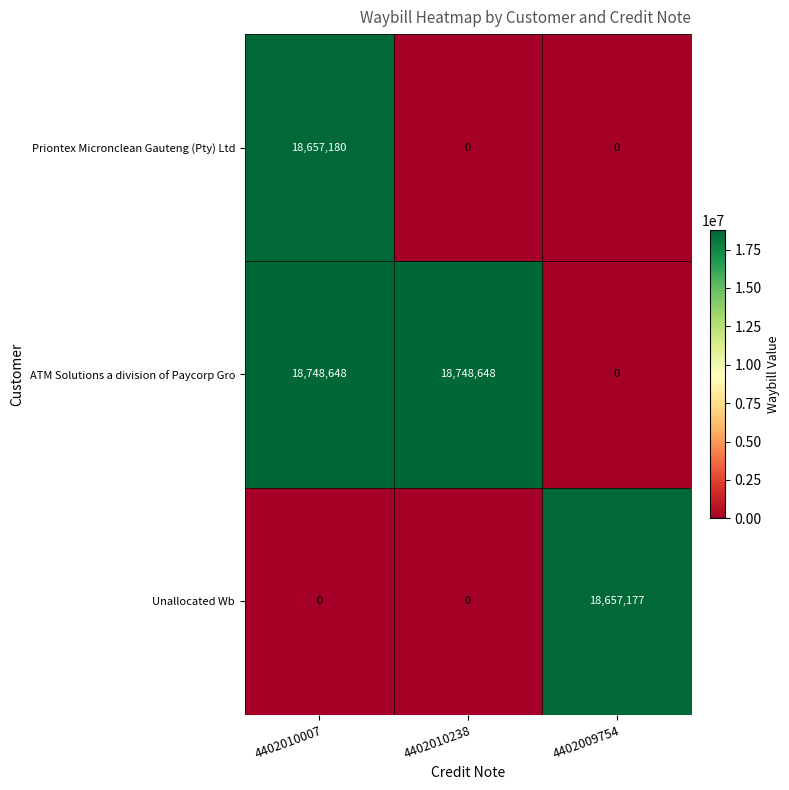

Which series has the largest total across all categories?

ATM Solutions a division of Paycorp Gro